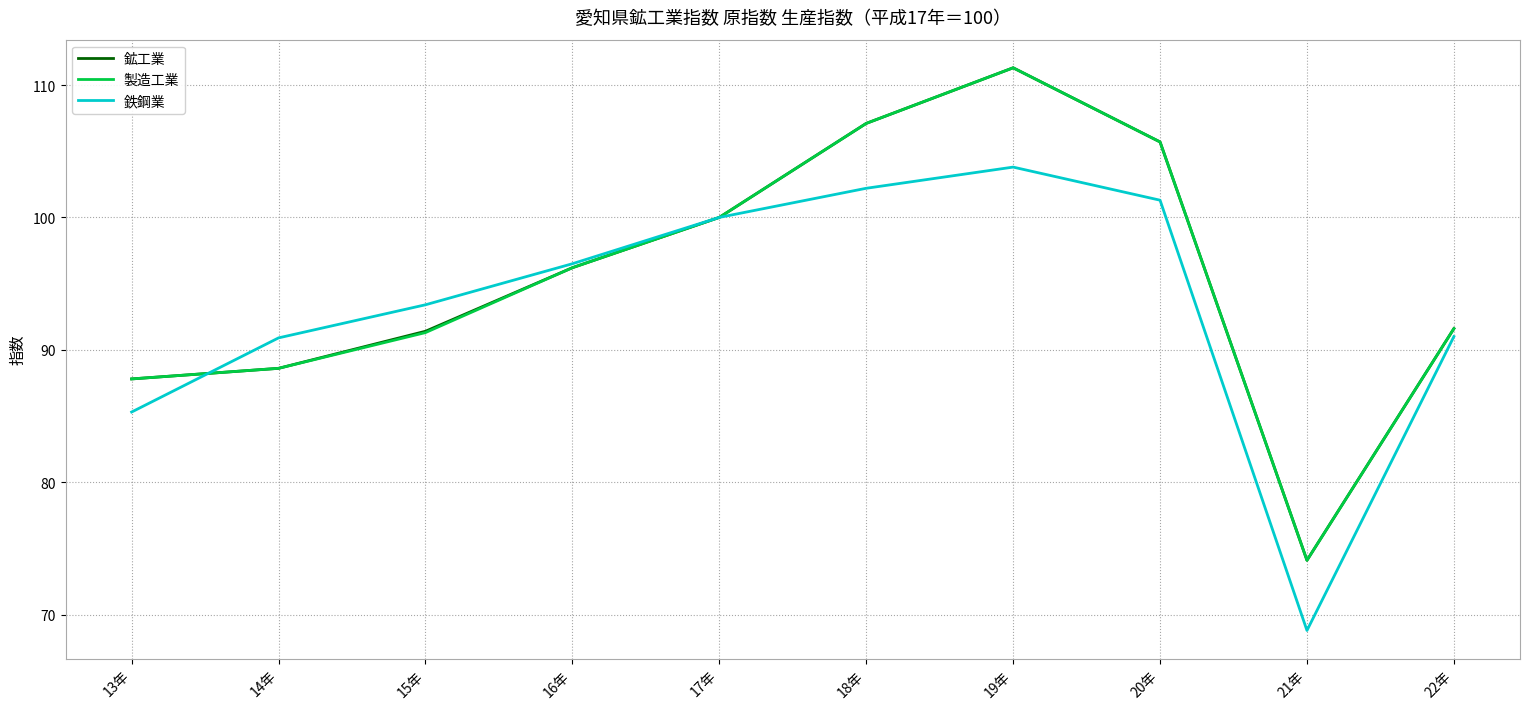

Which series changed the most between 13年 and 21年?

鉄鋼業